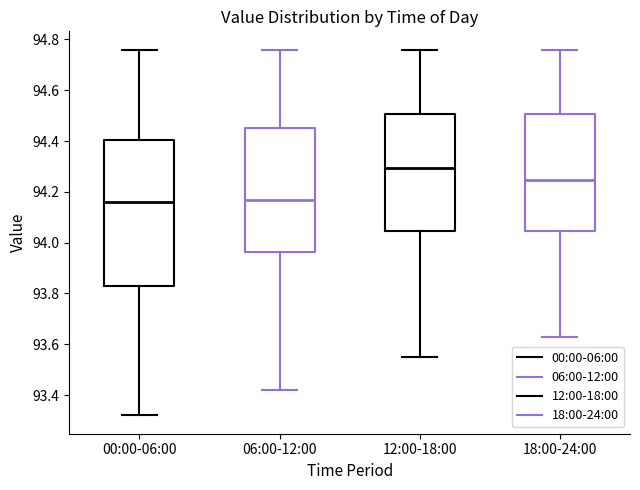

Which box is the tallest, from its lower edge to its upper edge?

00:00-06:00